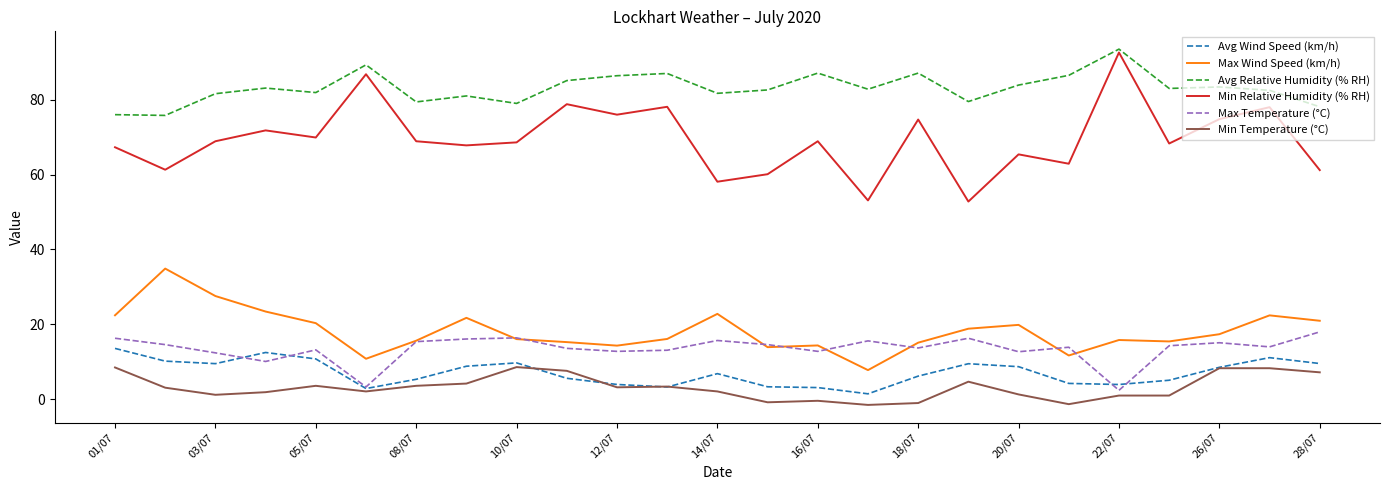

What is the minimum value shown in the chart?

-1.5